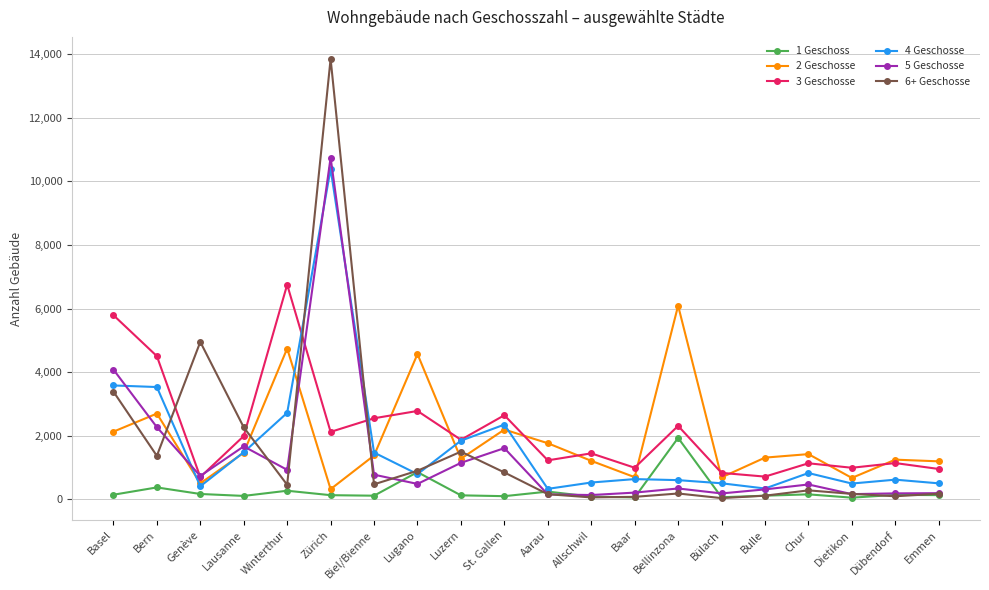

Where do 4 Geschosse and 3 Geschosse first cross each other?

Winterthur and Zürich